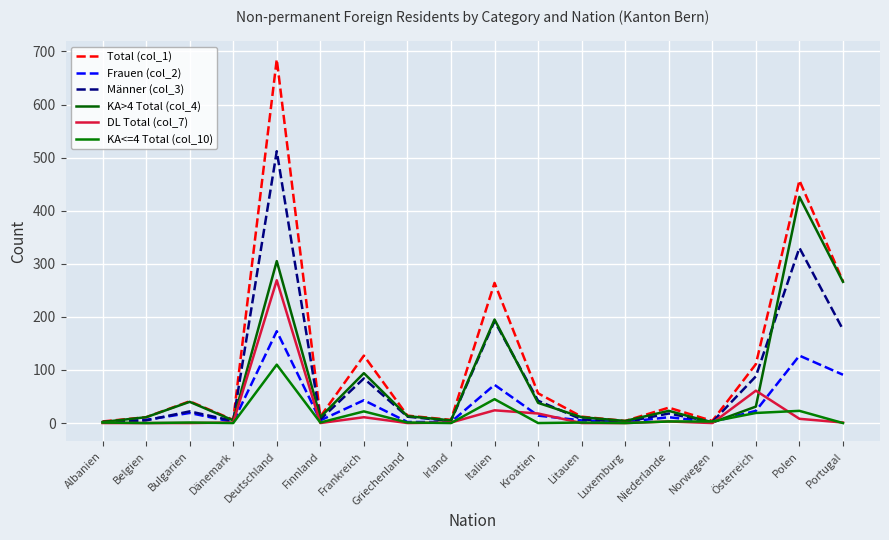

How many lines are shown in the chart?

6